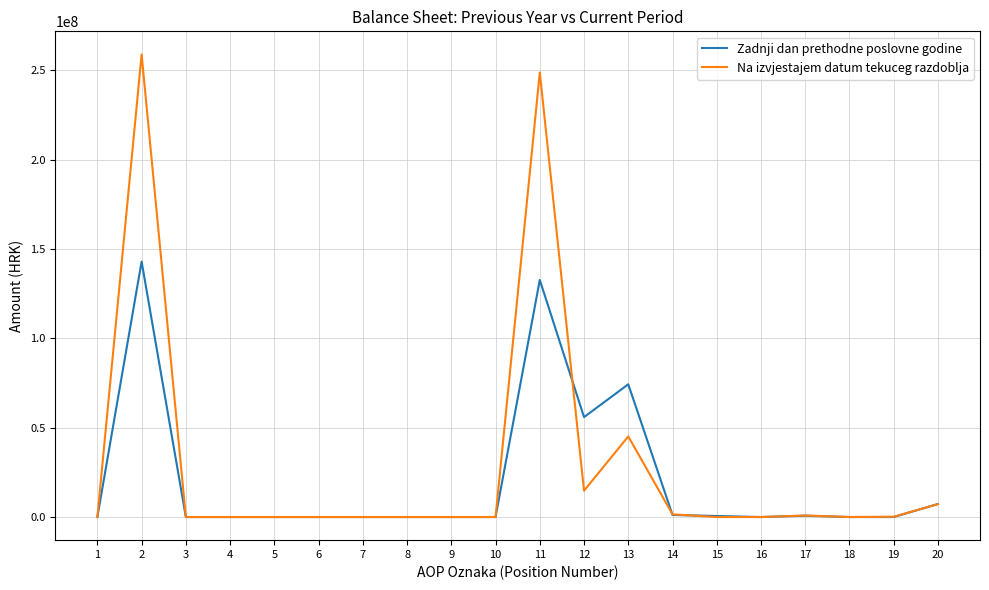

Rank the series by their maximum value, from lowest to highest.

Zadnji dan prethodne poslovne godine, Na izvjestajem datum tekuceg razdoblja